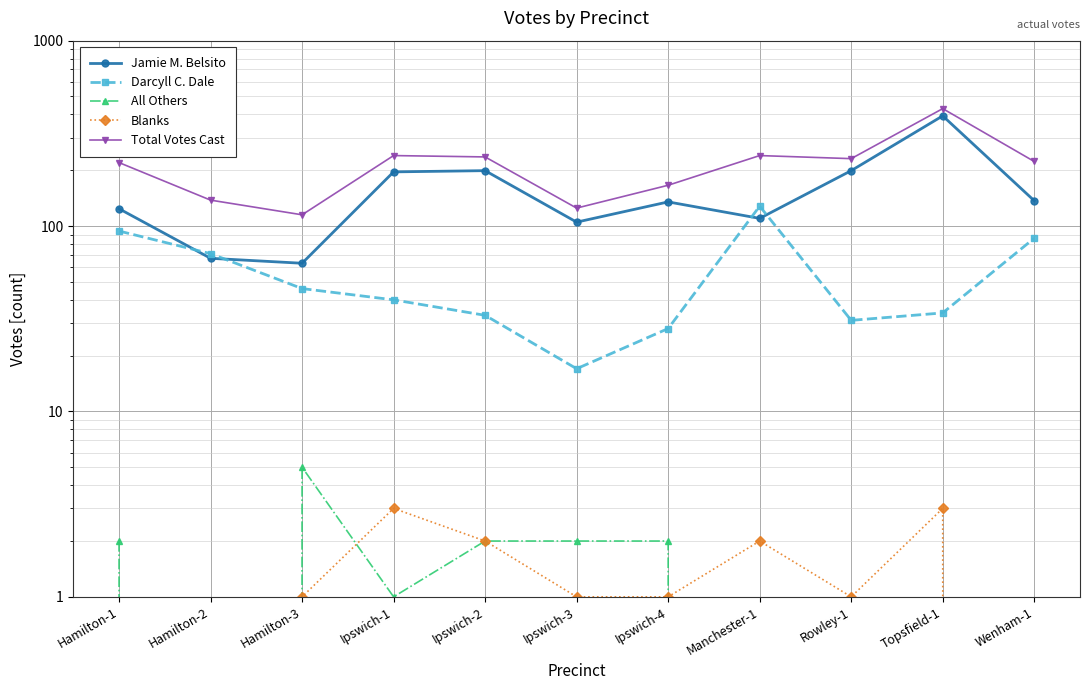

Which series has the largest total across all categories?

Total Votes Cast